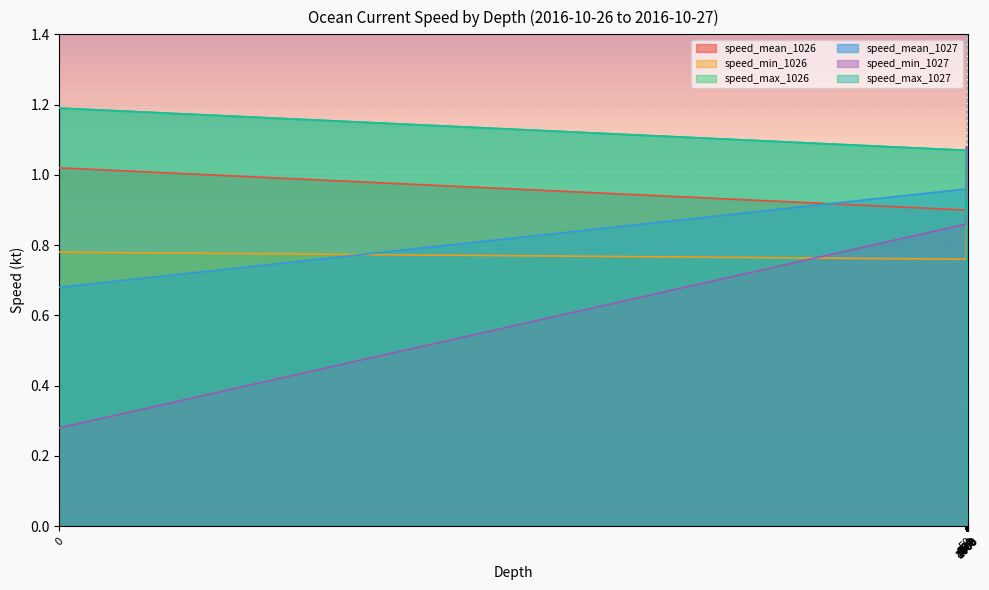

Between 300 and 200, which is larger?

200